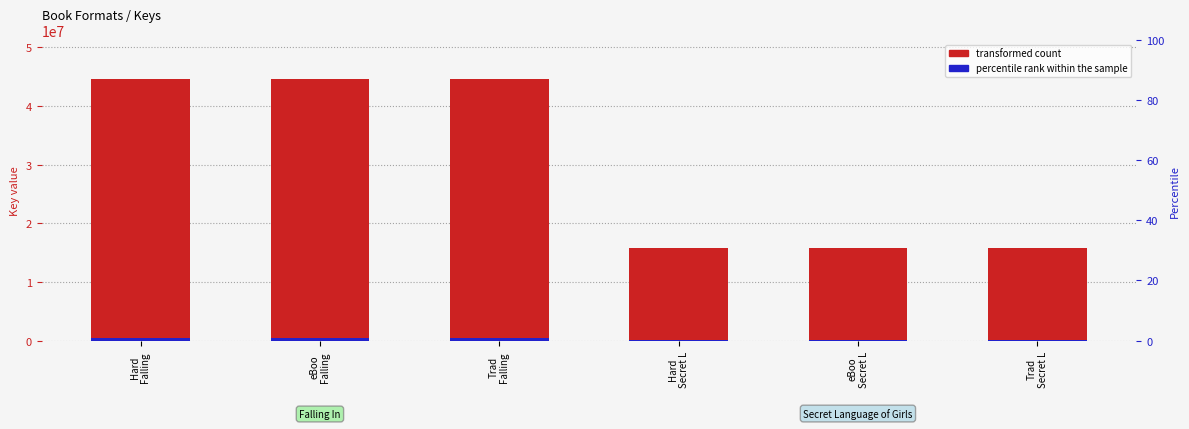

At which label is Key (transformed count) closest to 30237763?

Hard
Falling 